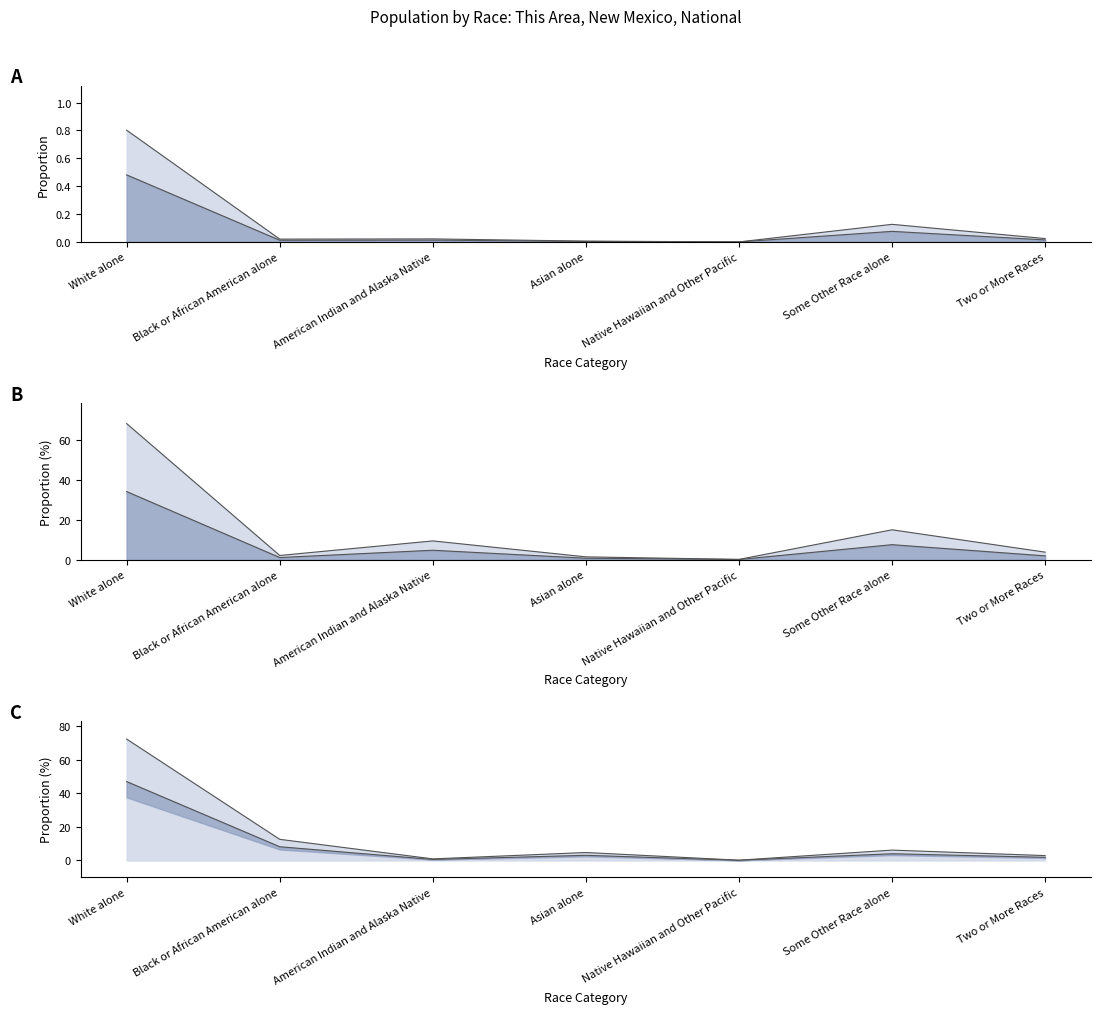

Rank the categories by This Area value from lowest to highest.

Native Hawaiian and Other Pacific, Asian alone, Black or African American alone, American Indian and Alaska Native, Two or More Races, Some Other Race alone, White alone